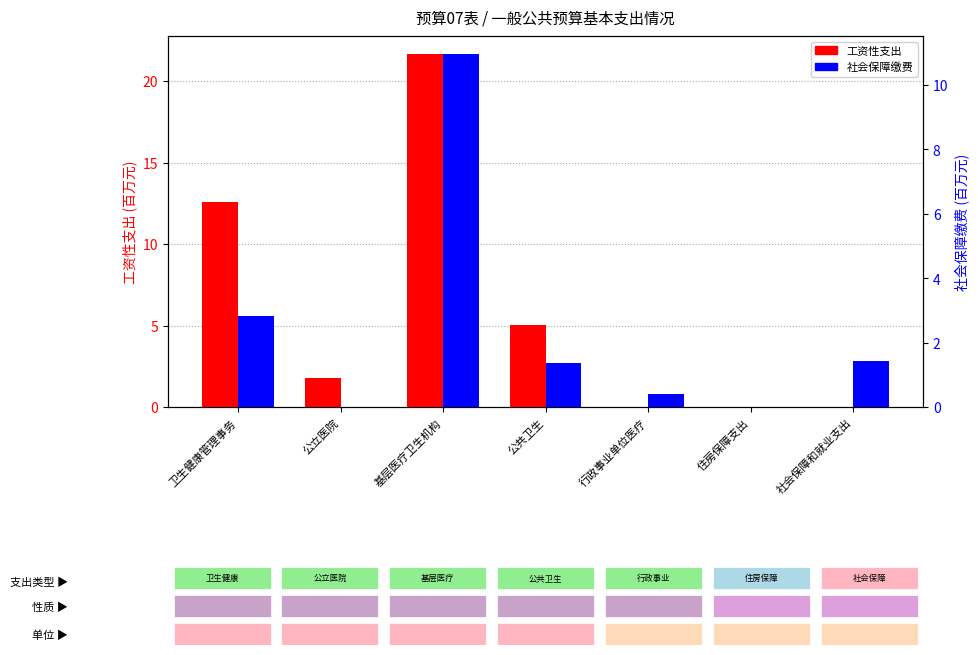

Reading left to right, what are all the values shown in this chart?

工资性支出: 卫生健康管理事务=12.6	公立医院=1.8	基层医疗卫生机构=21.7	公共卫生=5.0	行政事业单位医疗=0.0	住房保障支出=0.0	社会保障和就业支出=0.0
社会保障缴费: 卫生健康管理事务=2.8	公立医院=0.0	基层医疗卫生机构=11.0	公共卫生=1.4	行政事业单位医疗=0.4	住房保障支出=0.0	社会保障和就业支出=1.4